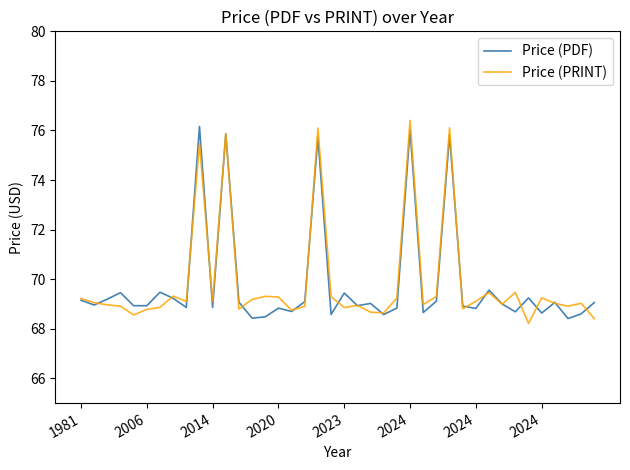

What is the smallest value displayed?

68.2